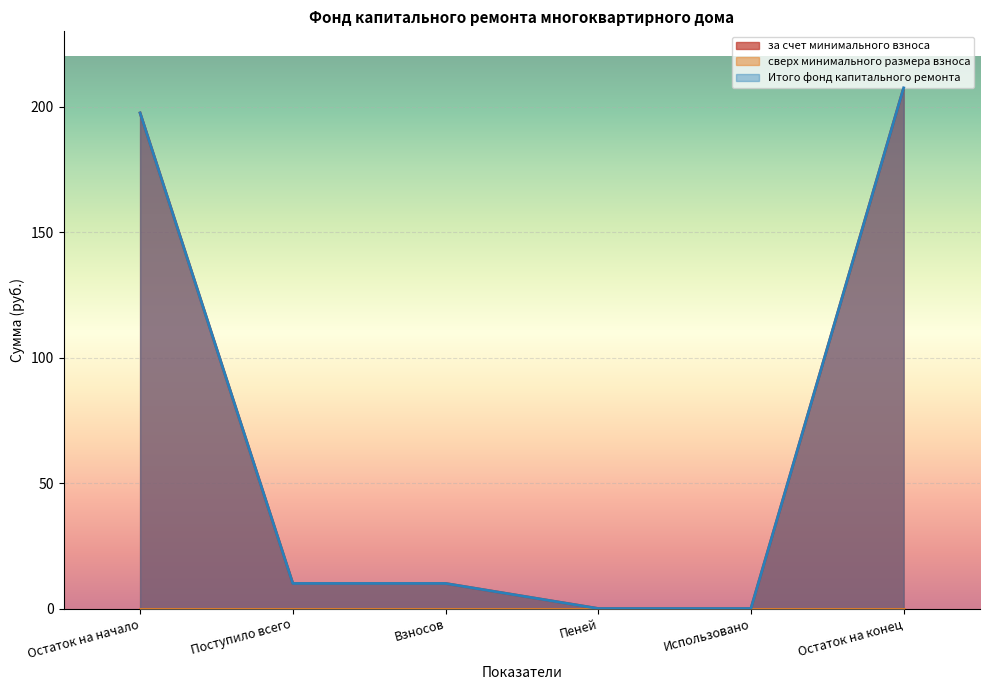

At which category is the sum across all series the highest?

Остаток на конец